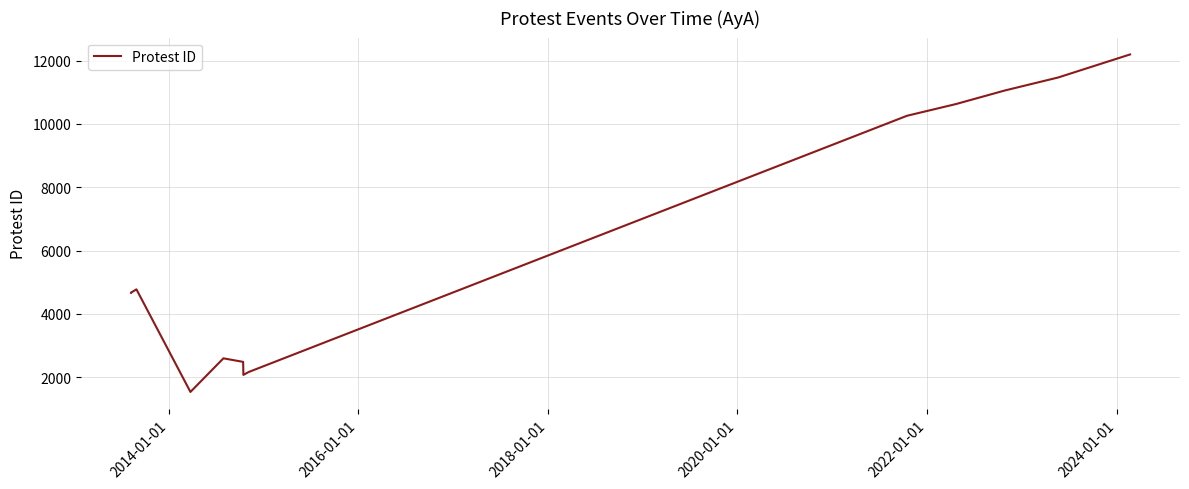

How many data points does each series have?

13